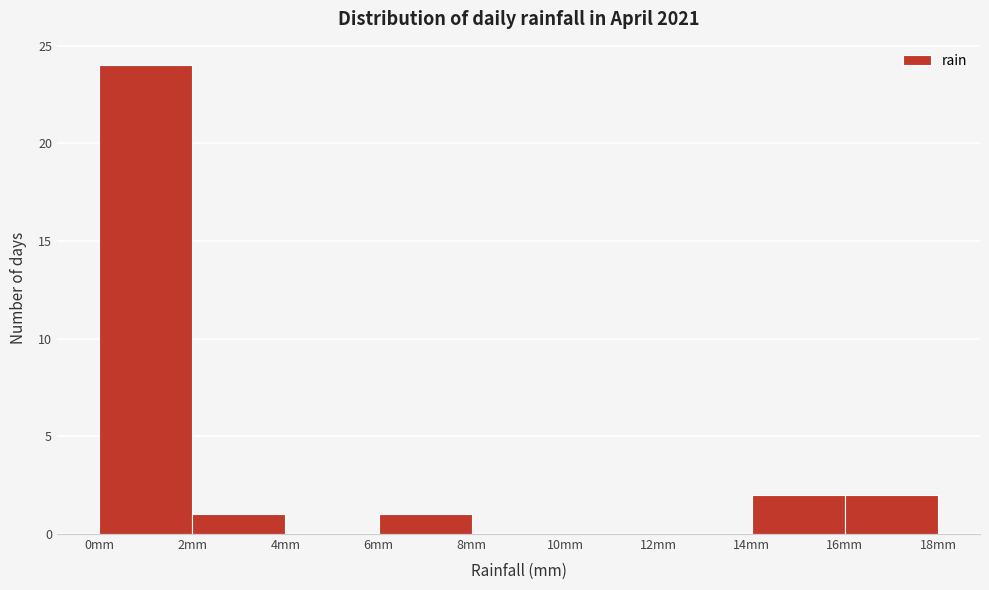

Over which range of the x-axis is the bar tallest?

0 to 2